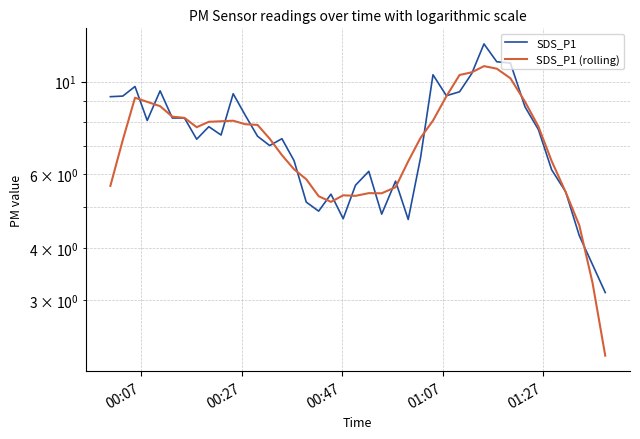

How many series are shown in this chart?

2